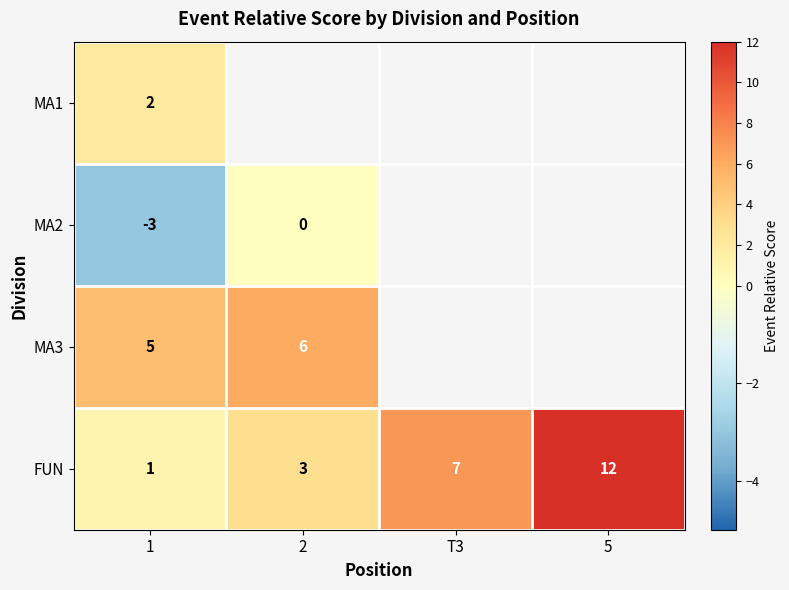

Rank the series at 1 from highest to lowest value.

MA3, MA1, FUN, MA2